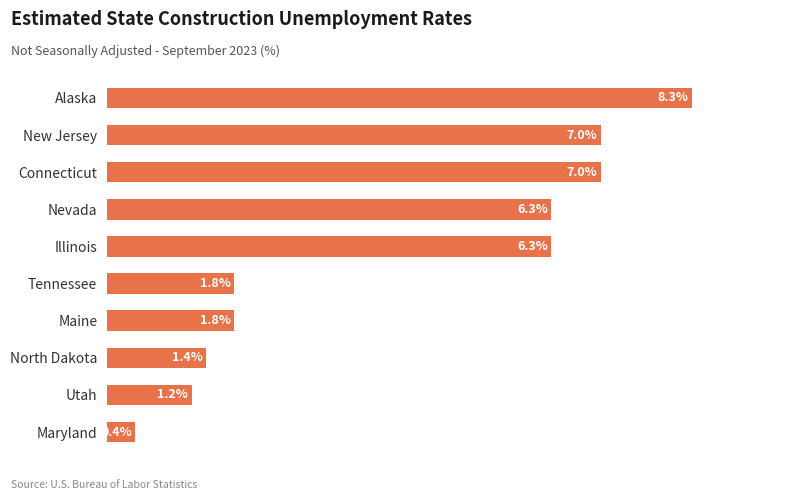

Does the chart contain any negative values?

No